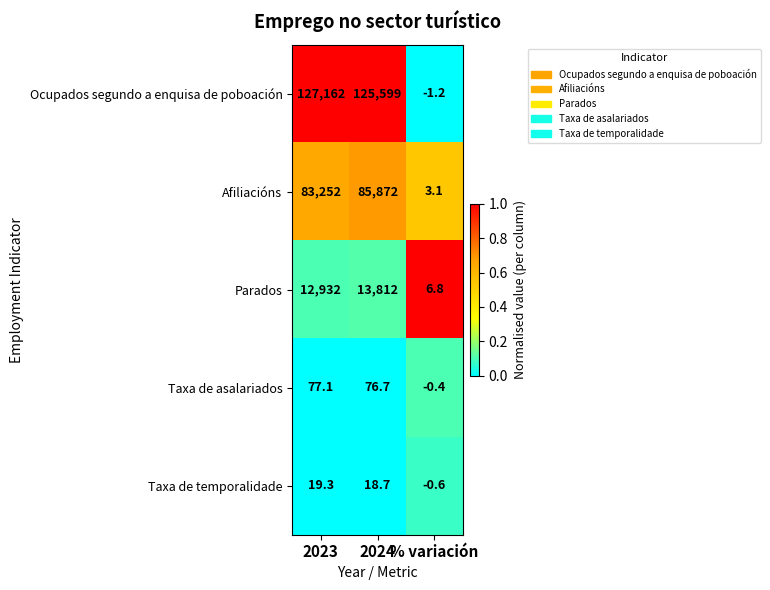

At which category is the sum across all series the highest?

2024